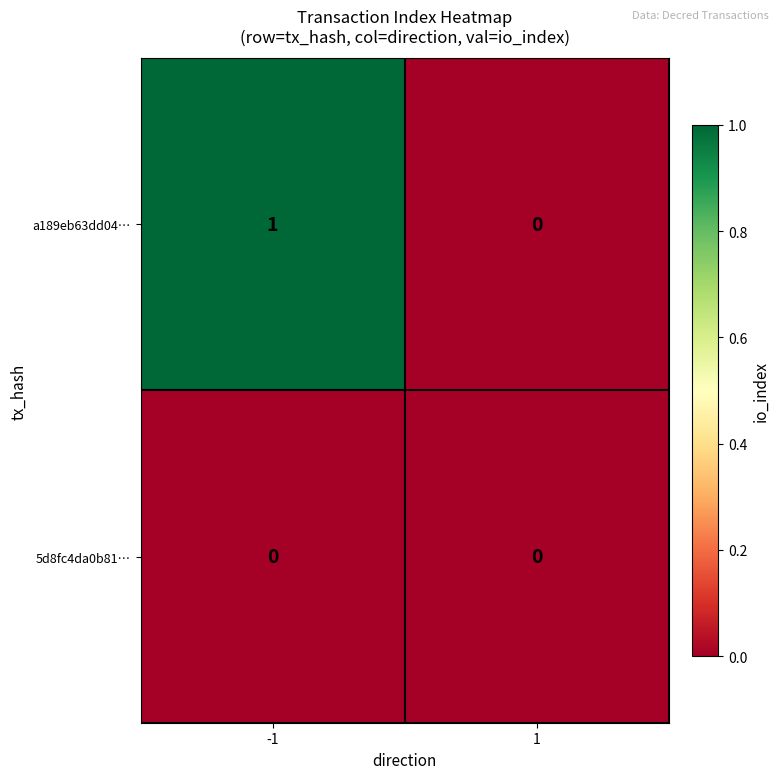

What is the total value across all series at -1?

1